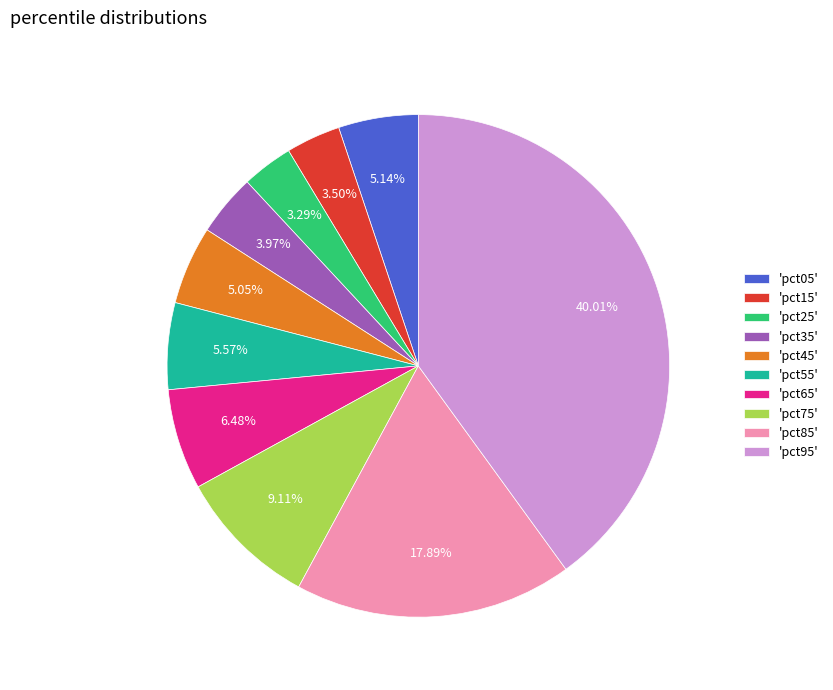

Does any single category account for the majority?

No